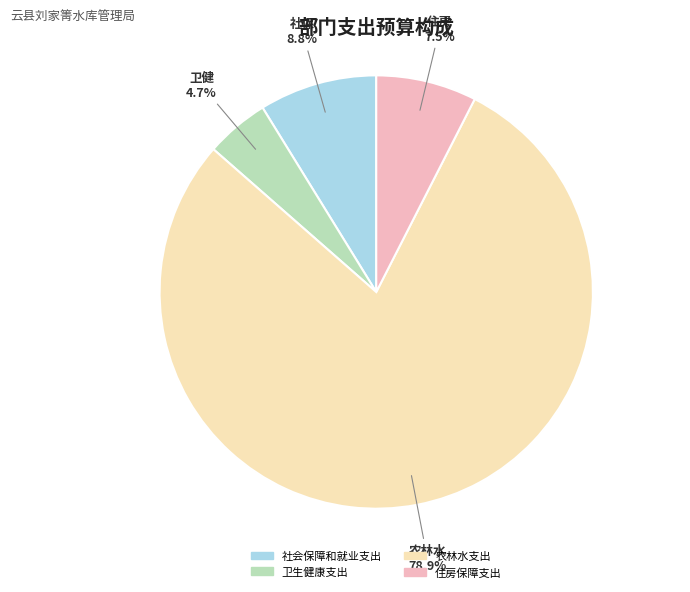

Which slice represents more than half of the pie?

农林水支出